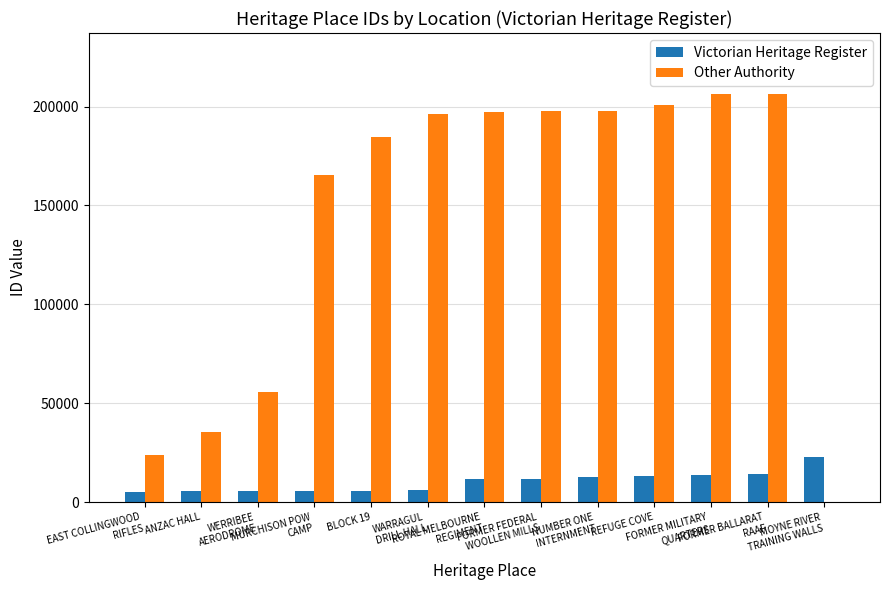

Where is Other Authority nearest to the value 103130?

WERRIBEE
AERODROME